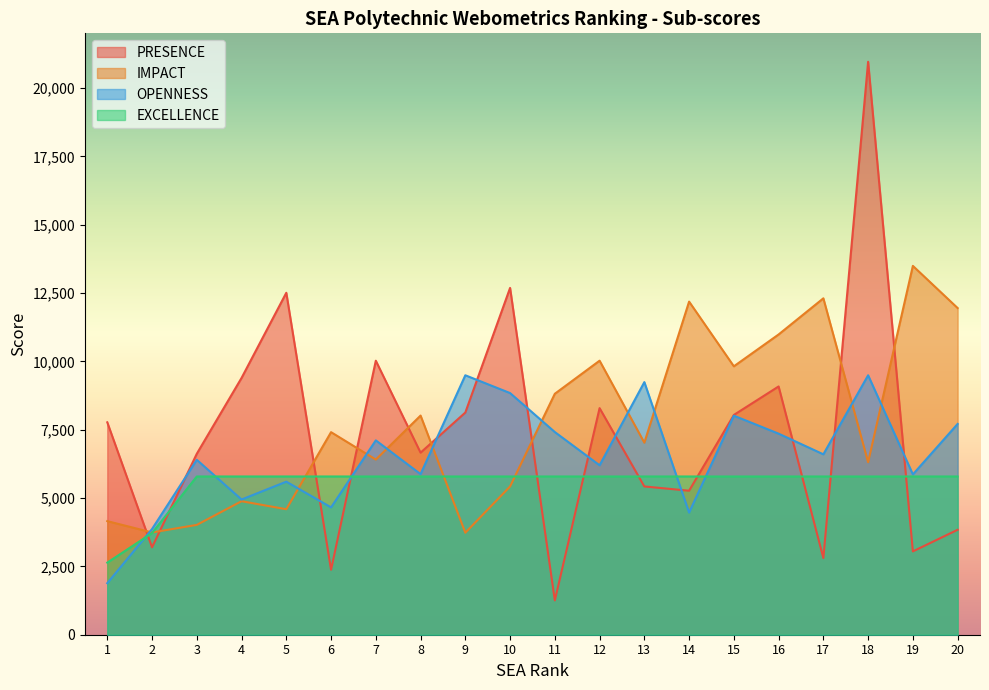

Which series ends up on top after the final intersection of IMPACT and EXCELLENCE?

IMPACT